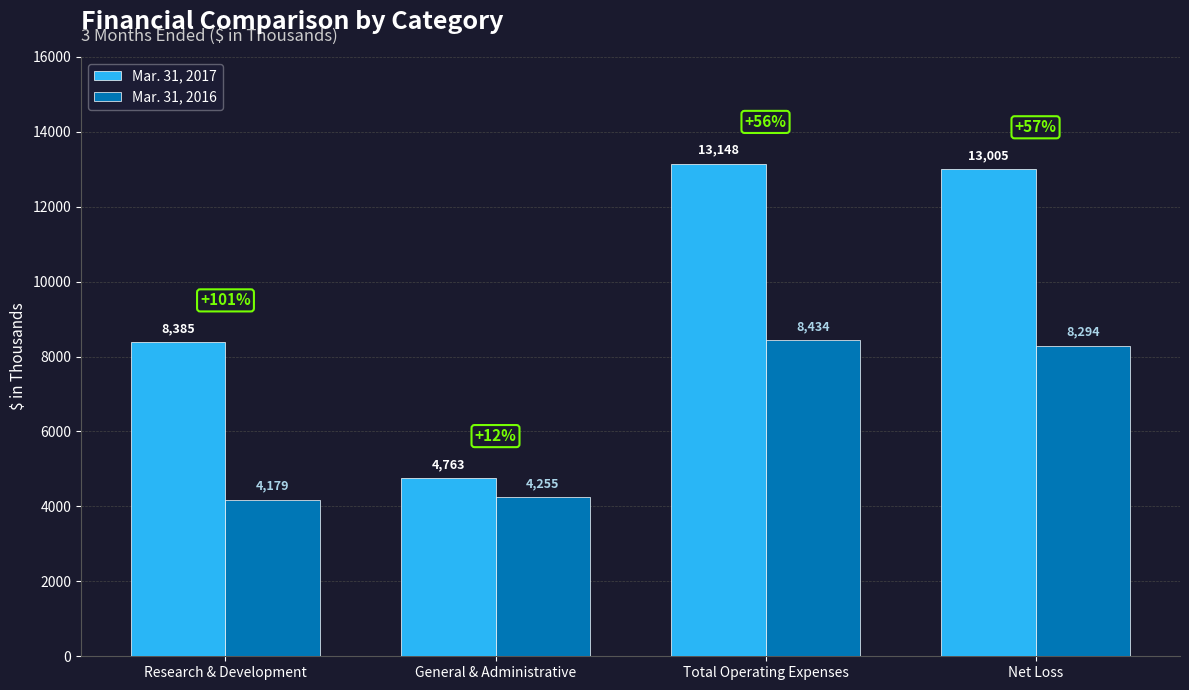

Where is Mar. 31, 2016 nearest to the value 6306?

Net Loss